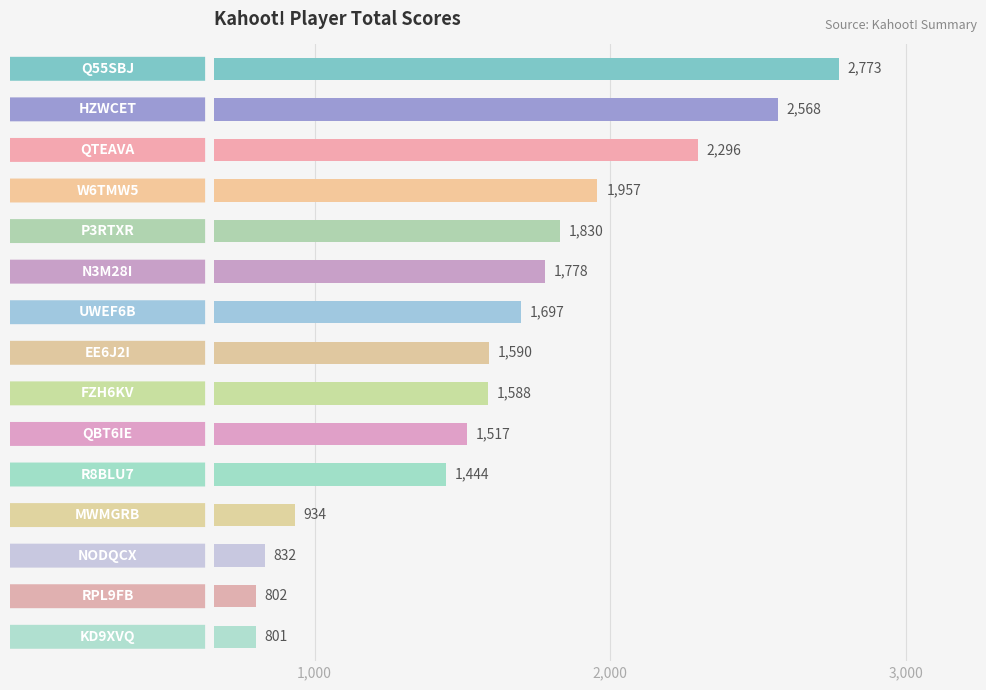

What is the difference between the second highest and minimum values?

1767